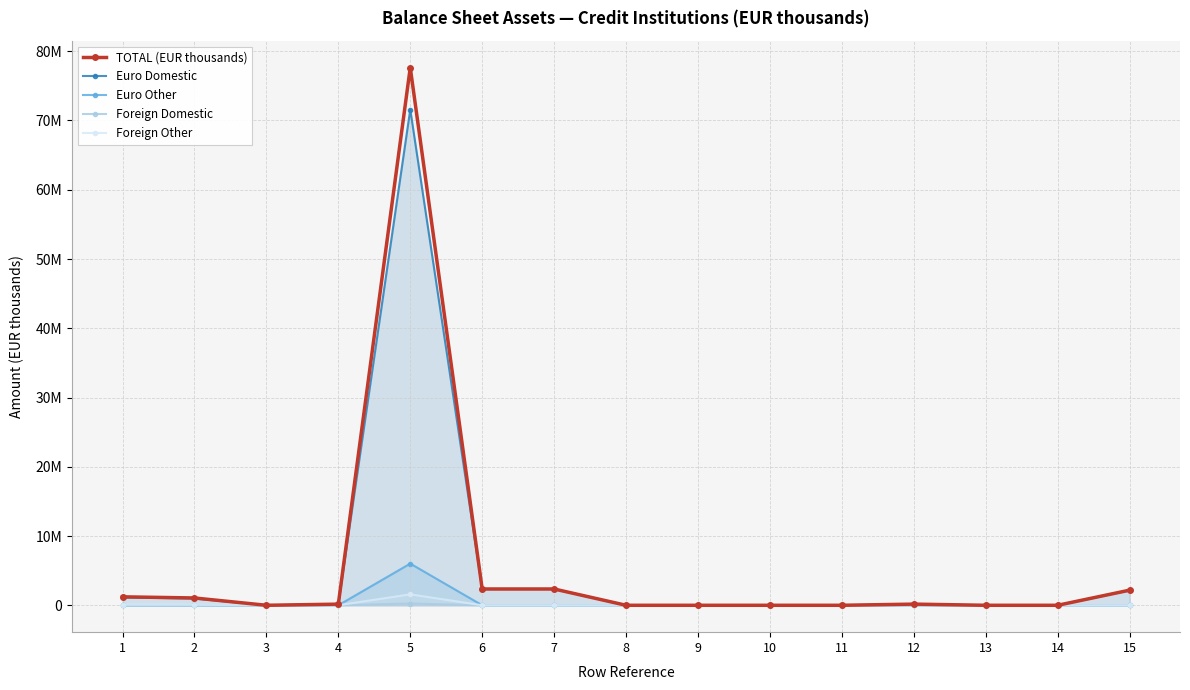

What is the greatest value displayed?

77640886